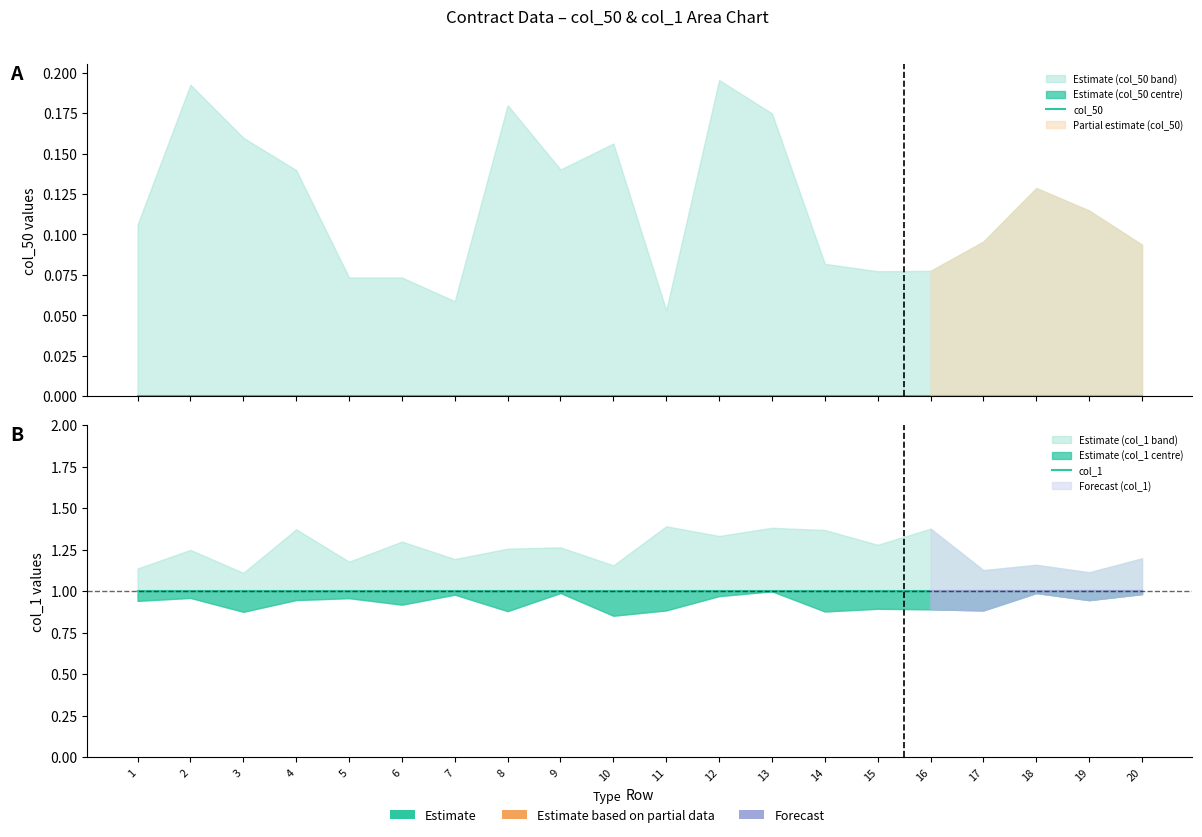

What is the total value across all series at 6?

1